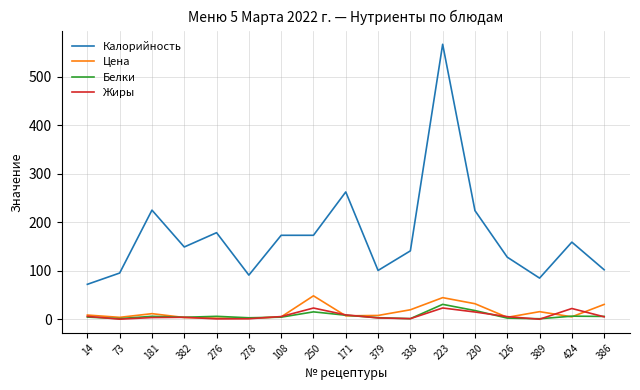

What is the difference between the second highest and minimum values in the Жиры series?

23.1